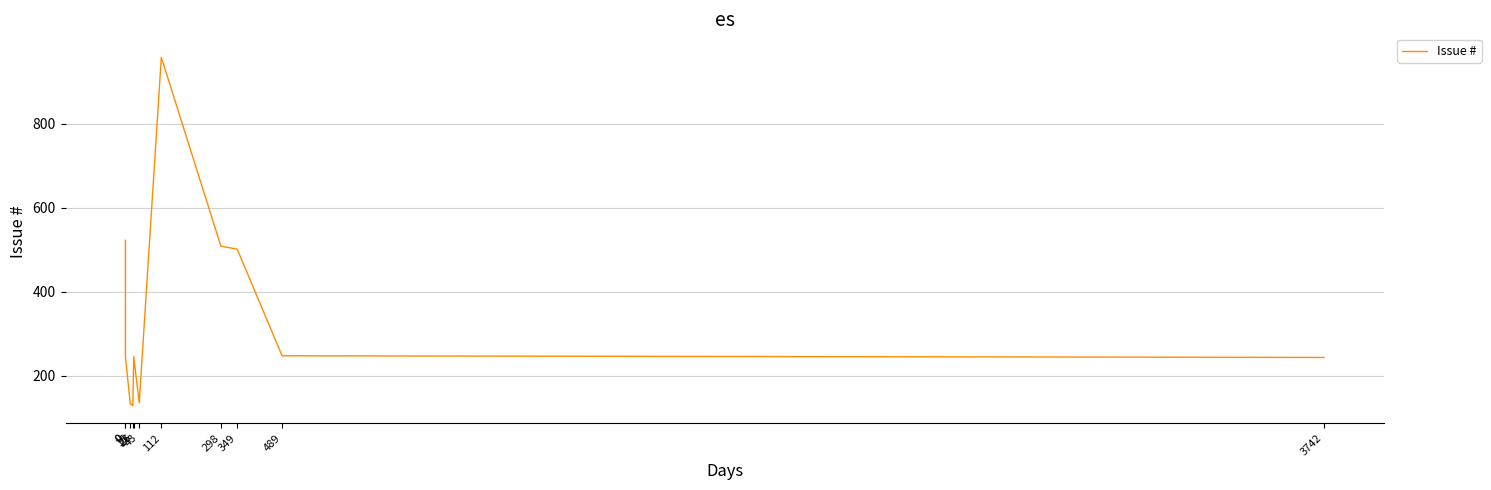

True or false: the data shows 884 at 0.

False